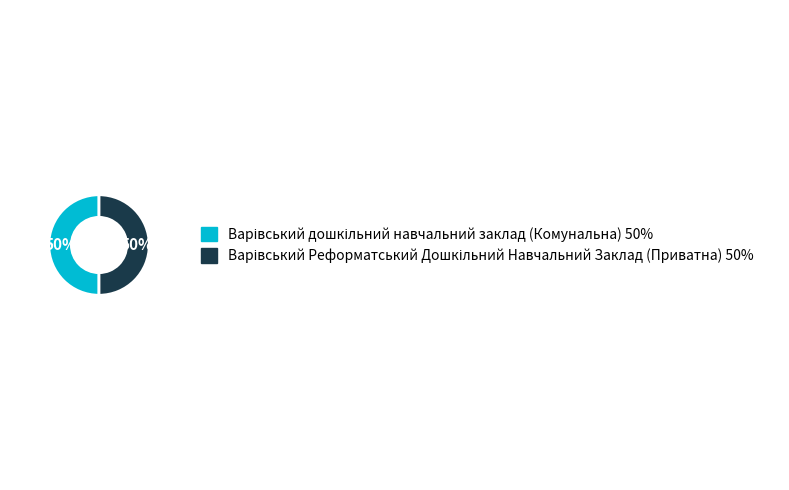

To the nearest percent, what is the average slice percentage?

50%